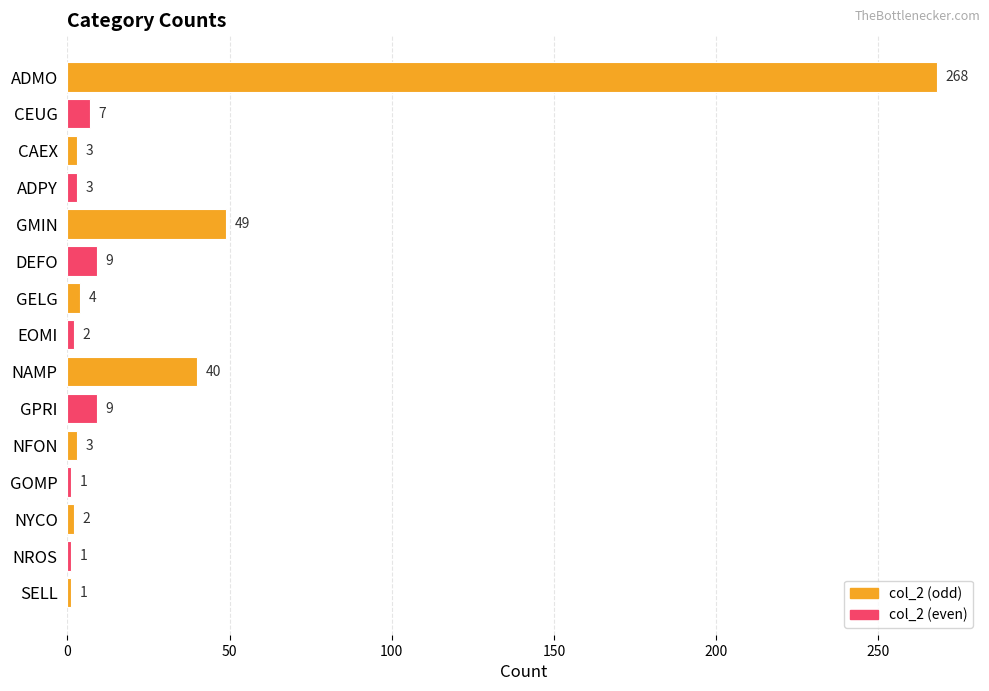

What is the greatest value displayed?

268